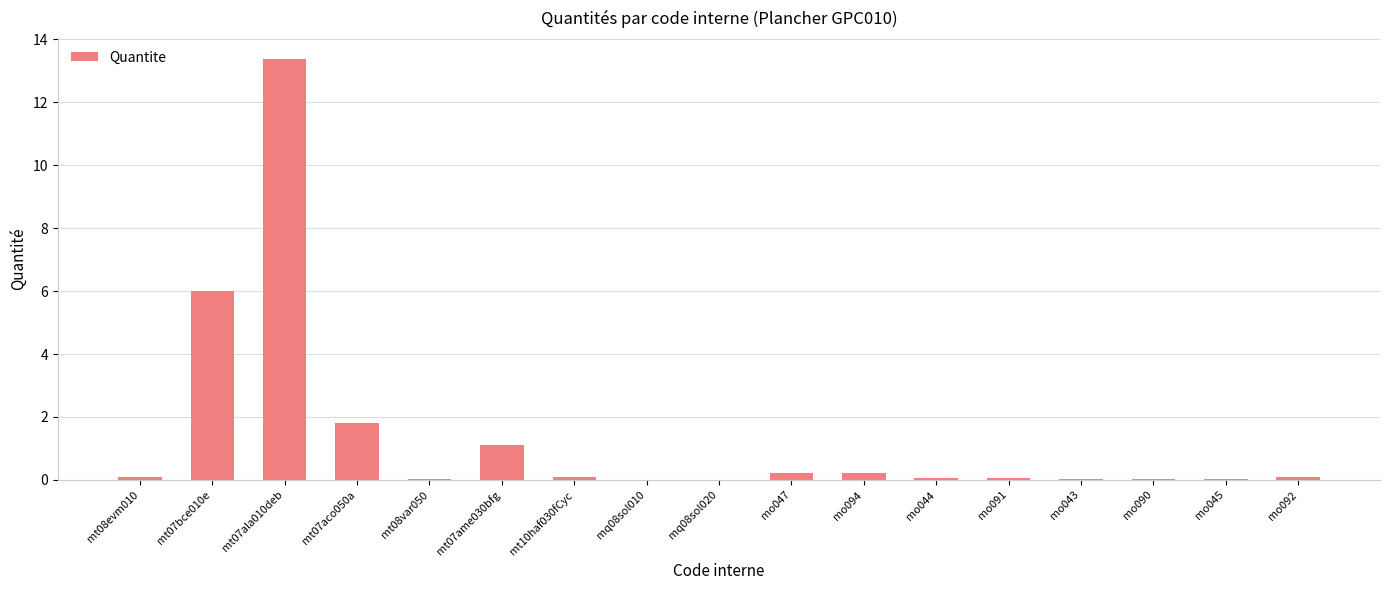

What is the maximum value shown in the chart?

13.4